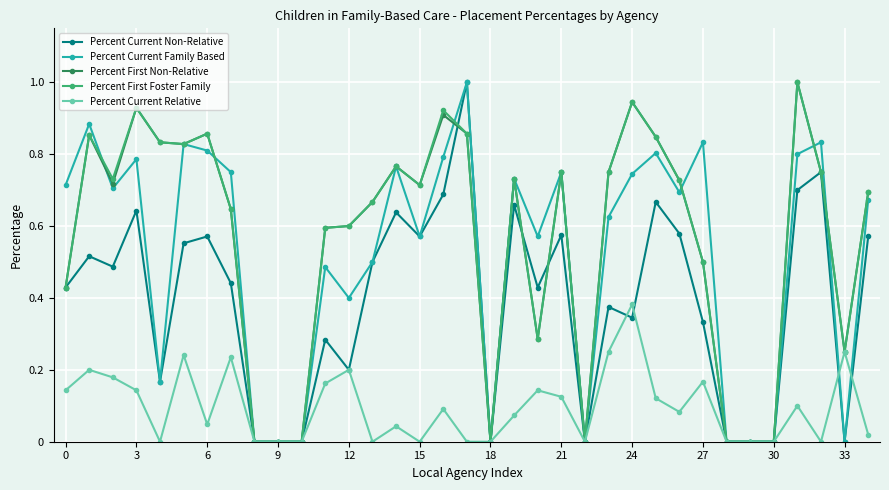

What is the maximum value shown in the chart?

1.0